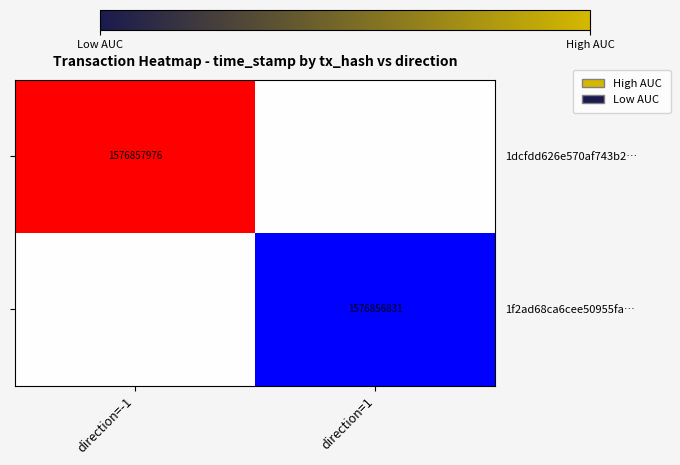

The 1dcfdd626e570af743b2… series shows 410262447.8 at direction=-1. True or false?

False